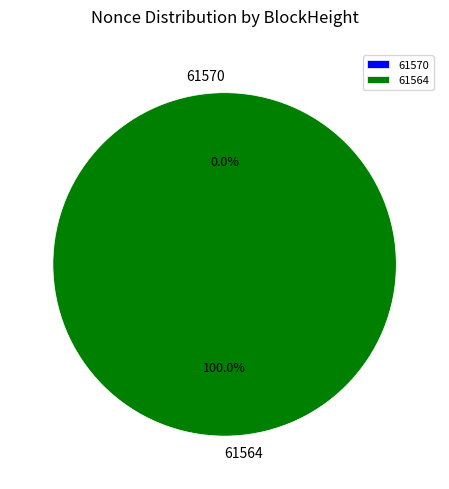

Does any single category account for the majority?

Yes